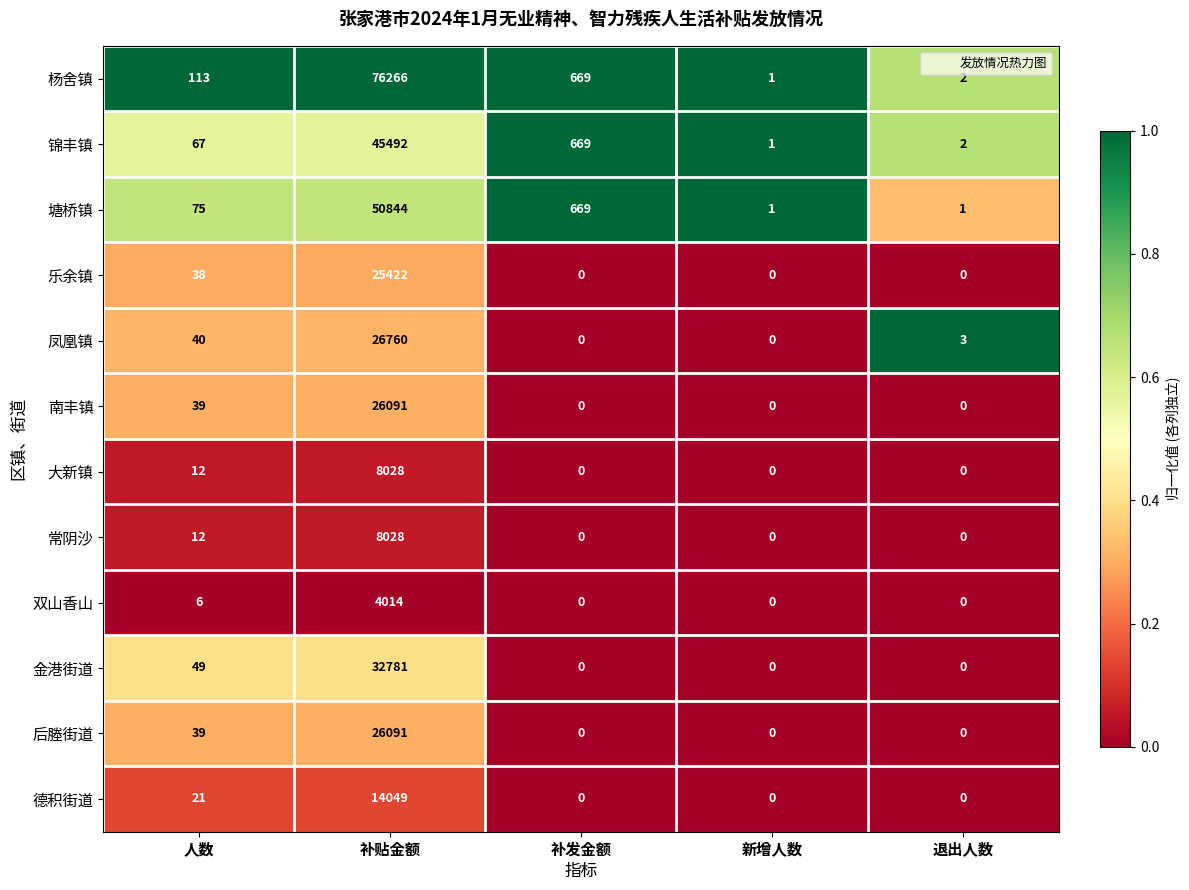

What is the sum of all 杨舍镇 values?

77051